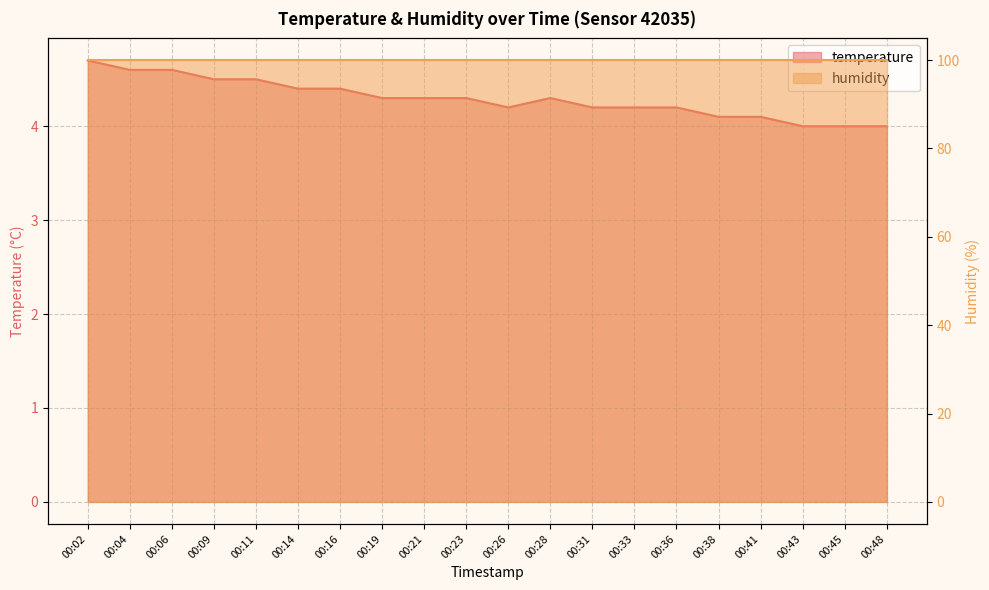

Which category has the highest value across all series?

00:02